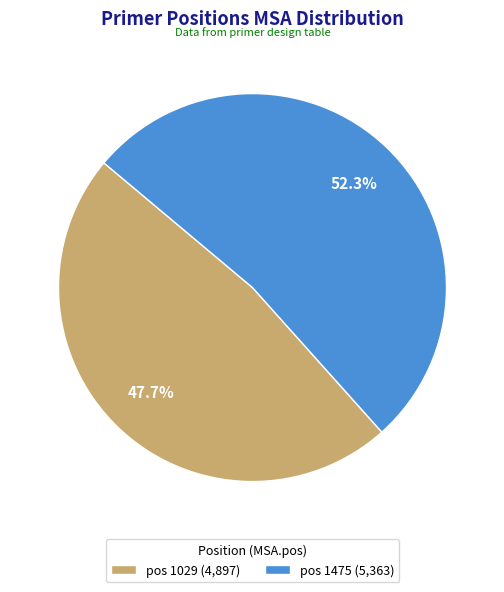

To the nearest percent, what percentage of the pie is pos 1475?

52%